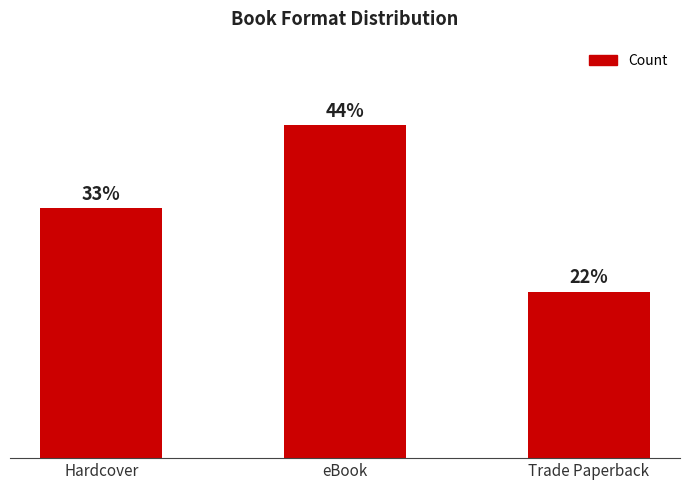

Are the bars horizontal?

No